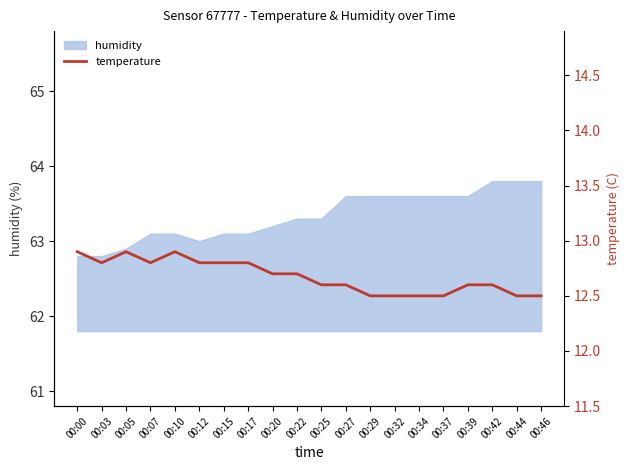

How many points are higher than both their immediate neighbors (excluding endpoints)?

2